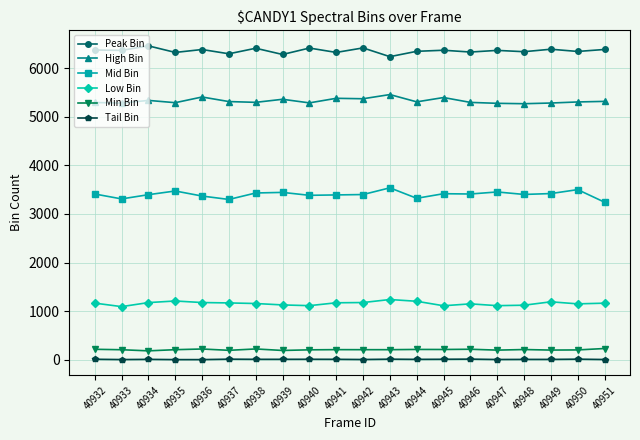

True or false: High Bin has more than 2 interior local peaks.

True